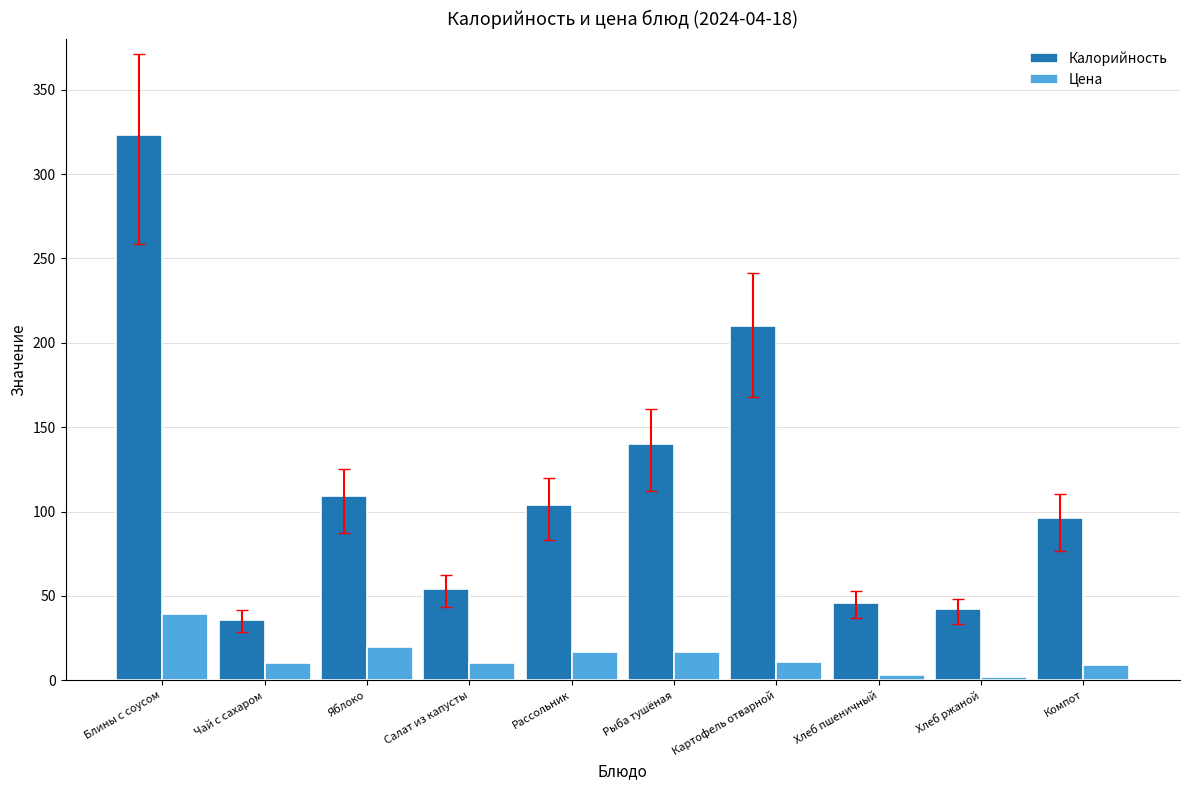

How many series are shown in this chart?

2